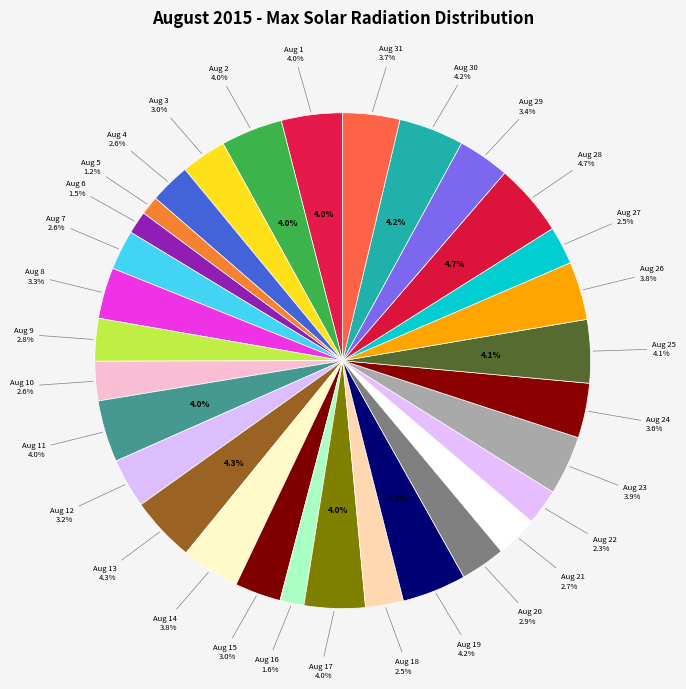

To the nearest percent, what percentage of the pie is Aug 13?

4%